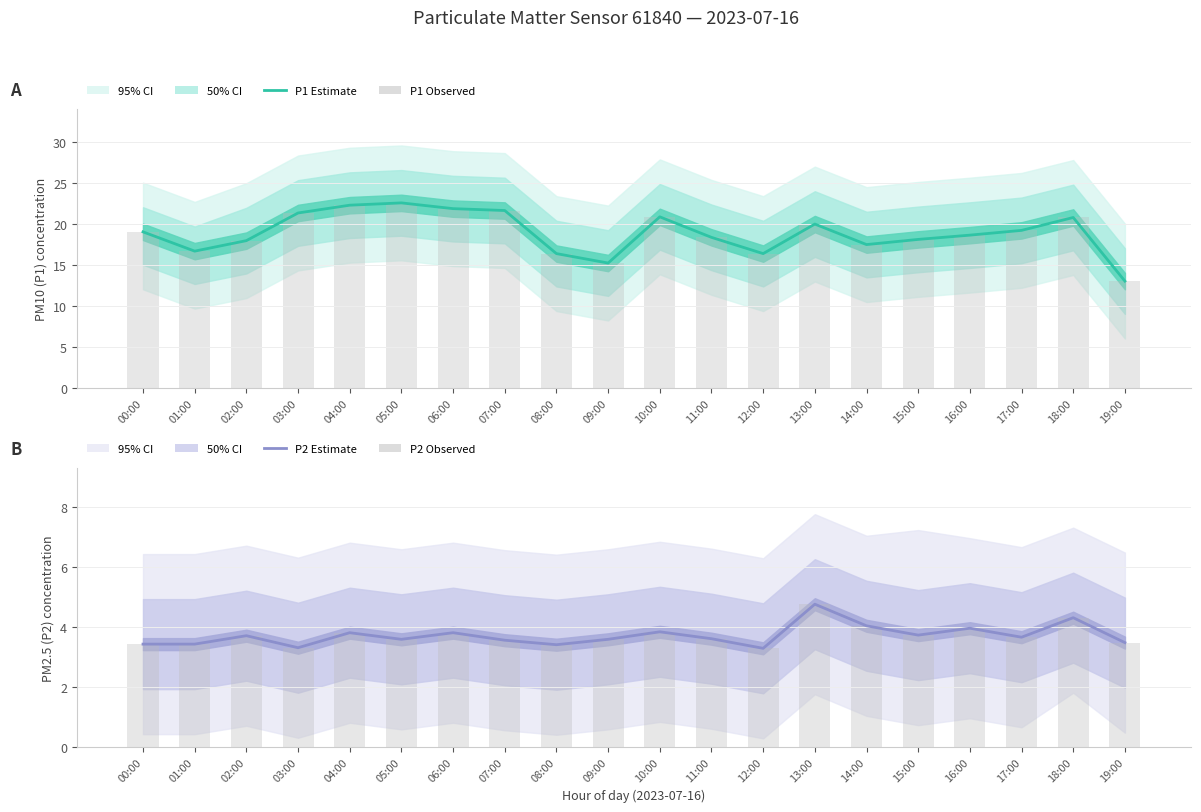

The P1 Estimate series shows 21.4 at 03:00. True or false?

True